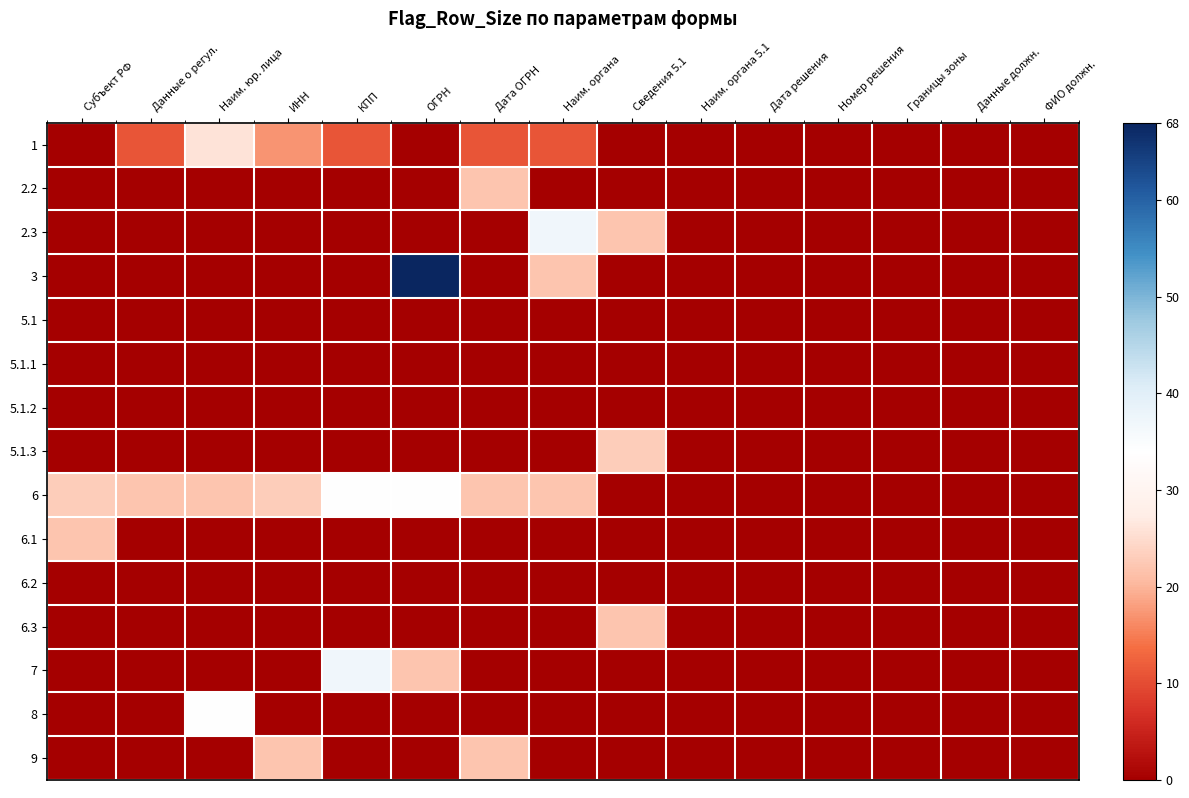

What is the total value across all series at Наим. юр. лица?

82